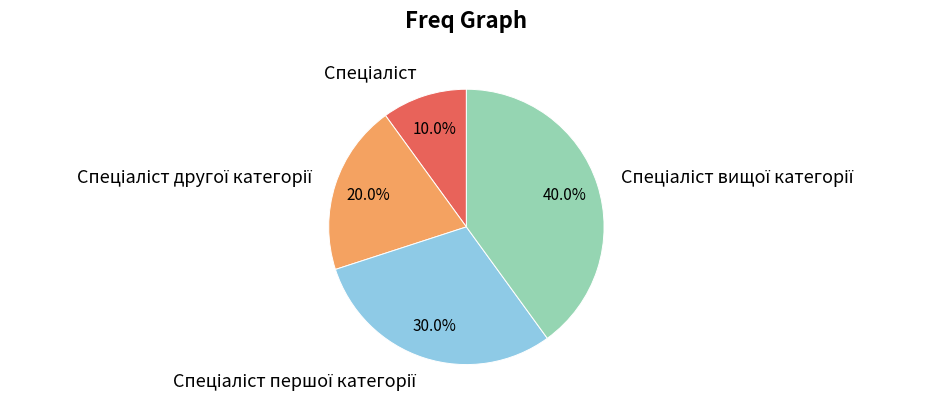

Does any single category account for the majority?

No